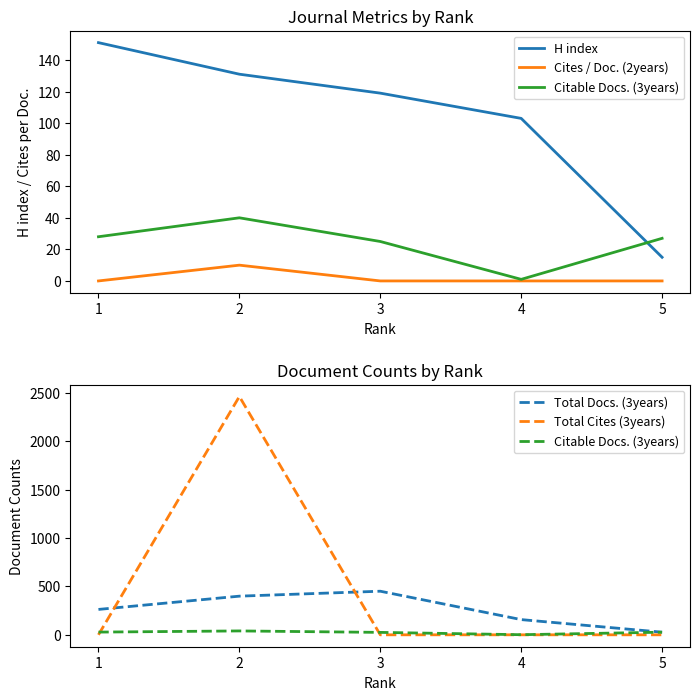

Does the chart display data point markers on the line(s)?

No